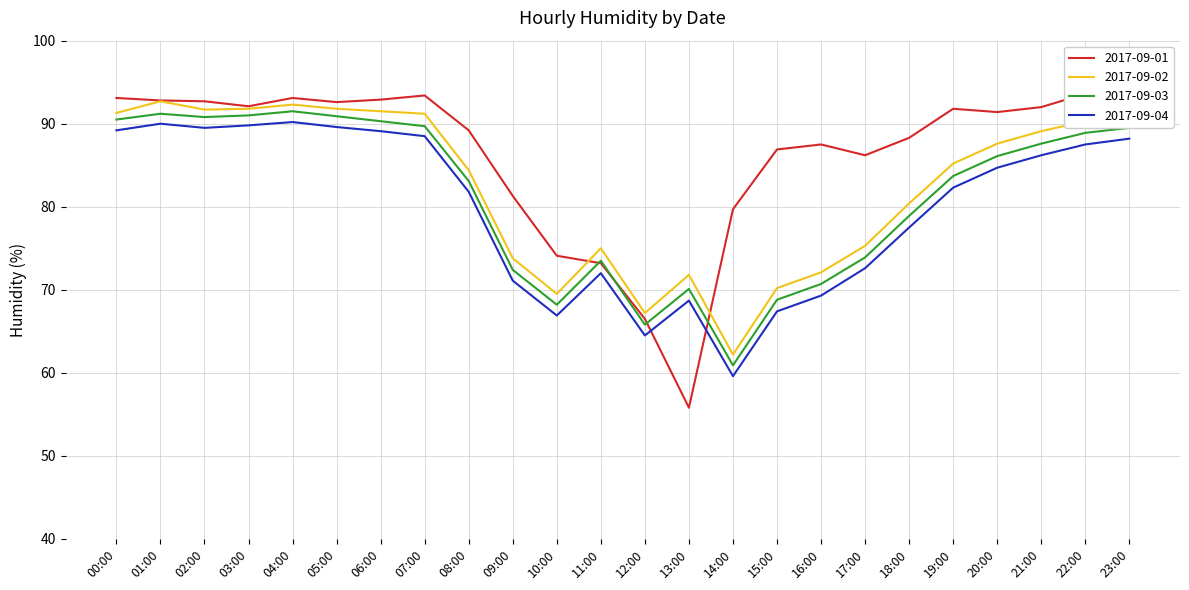

What is the value of the 2017-09-03 point at the 23rd from the left?

88.9